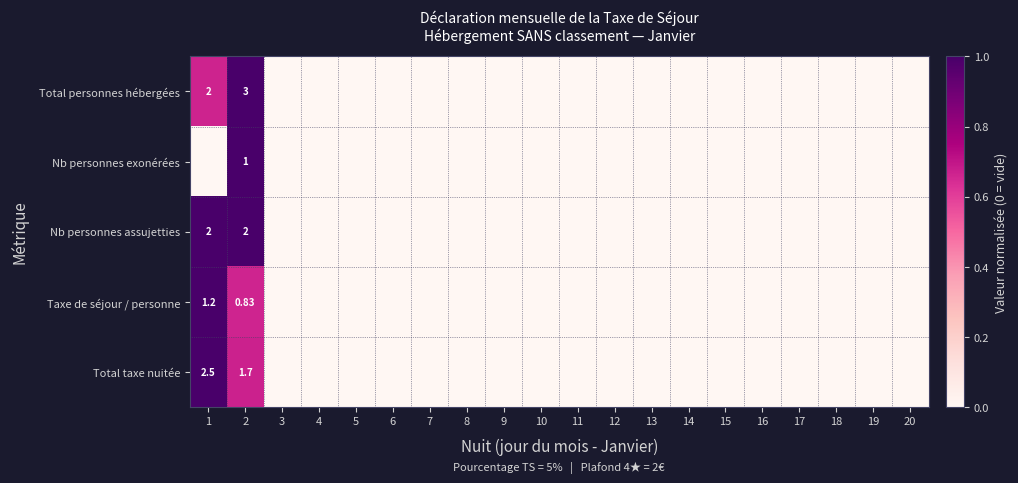

Count the number of data series in this chart.

5